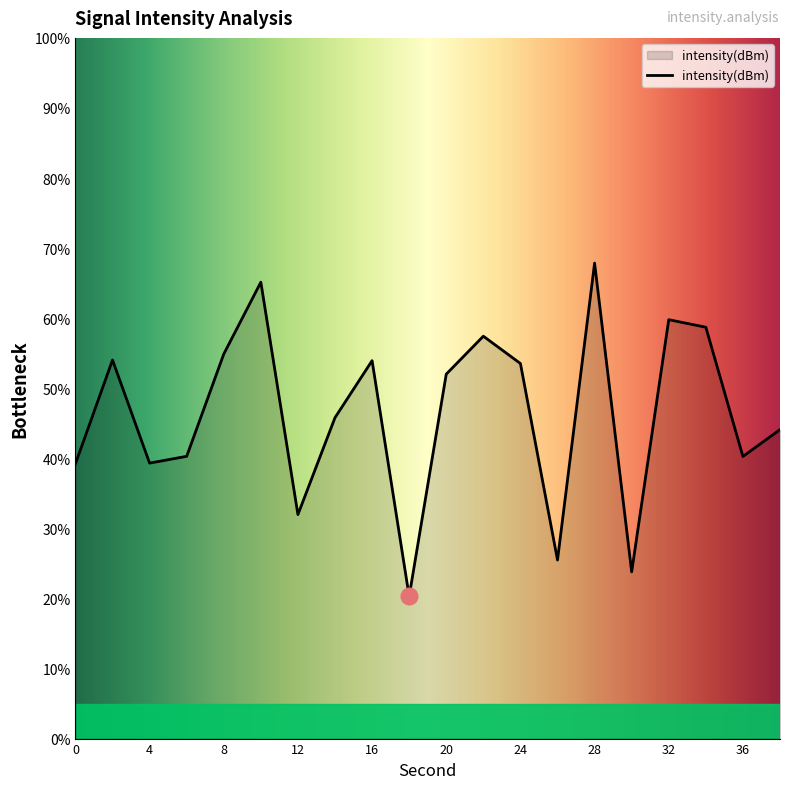

What is the minimum value shown in the chart?

20.3